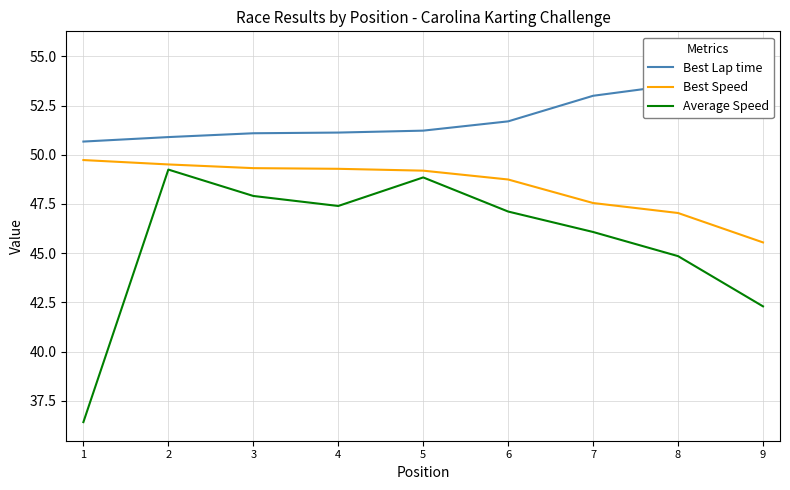

At 2, list the series in order from smallest to largest.

Average Speed, Best Speed, Best Lap time